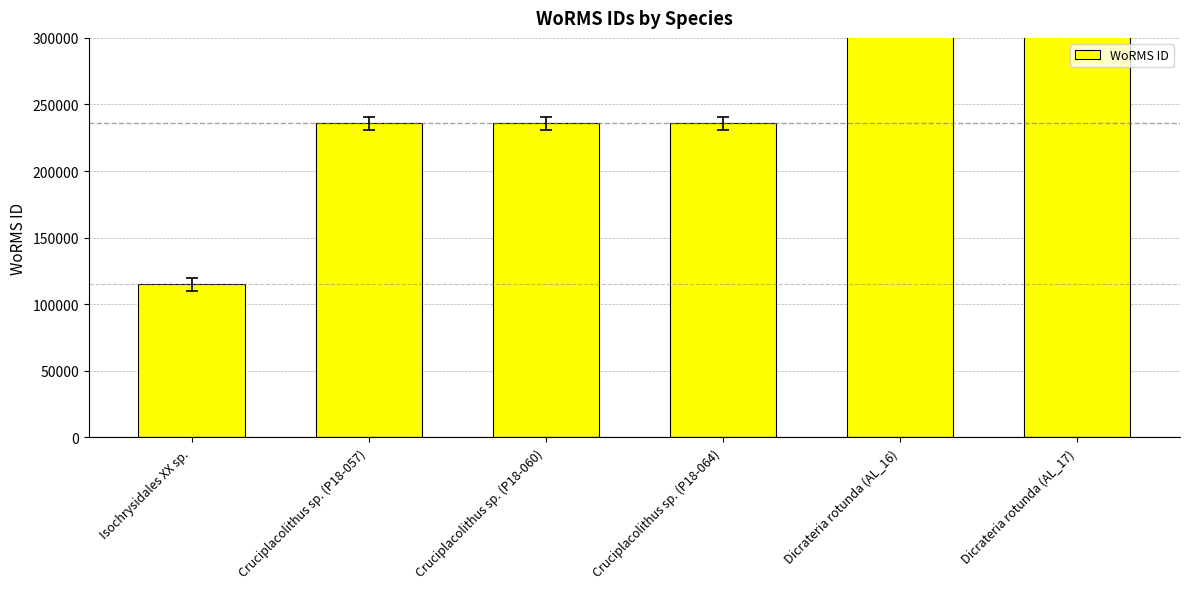

The chart shows a value of 840109 at Dicrateria rotunda (AL_16). True or false?

True